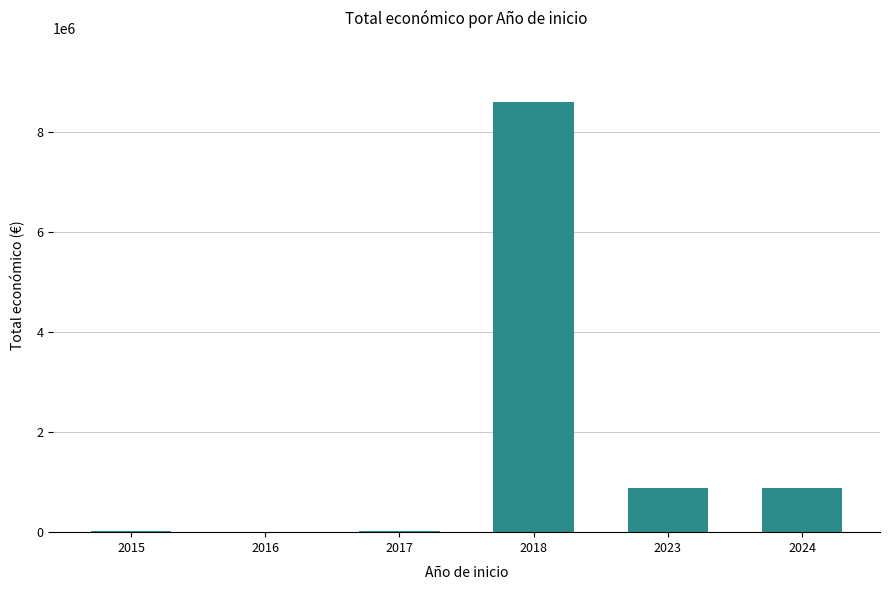

What is the sum of all values?

10400116